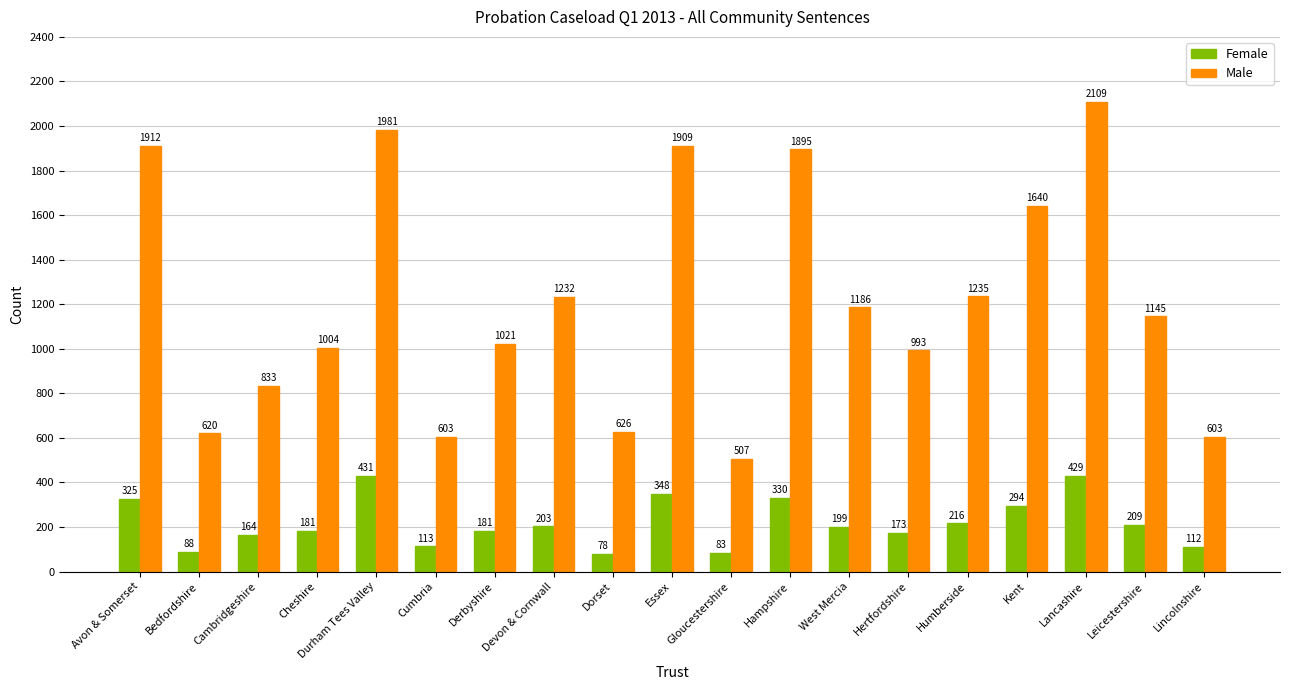

Which category has the lowest value across all series?

Dorset